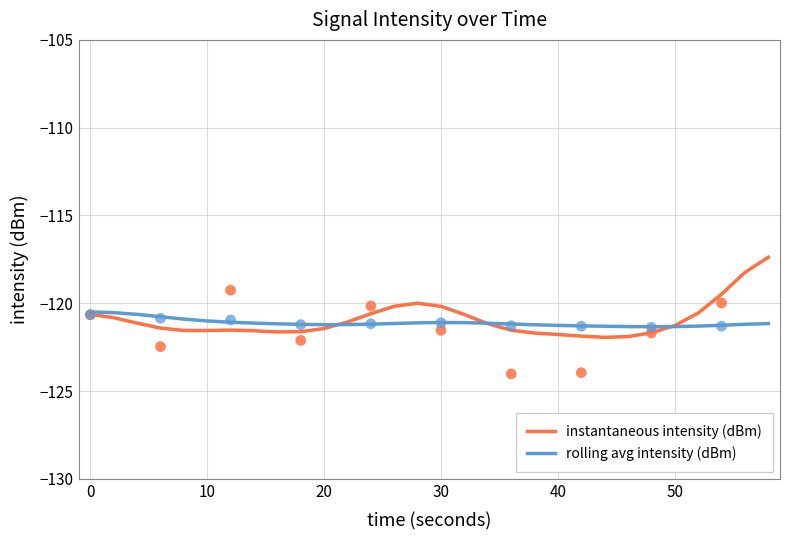

Which series contains the lowest Y value?

instantaneous intensity (dBm)